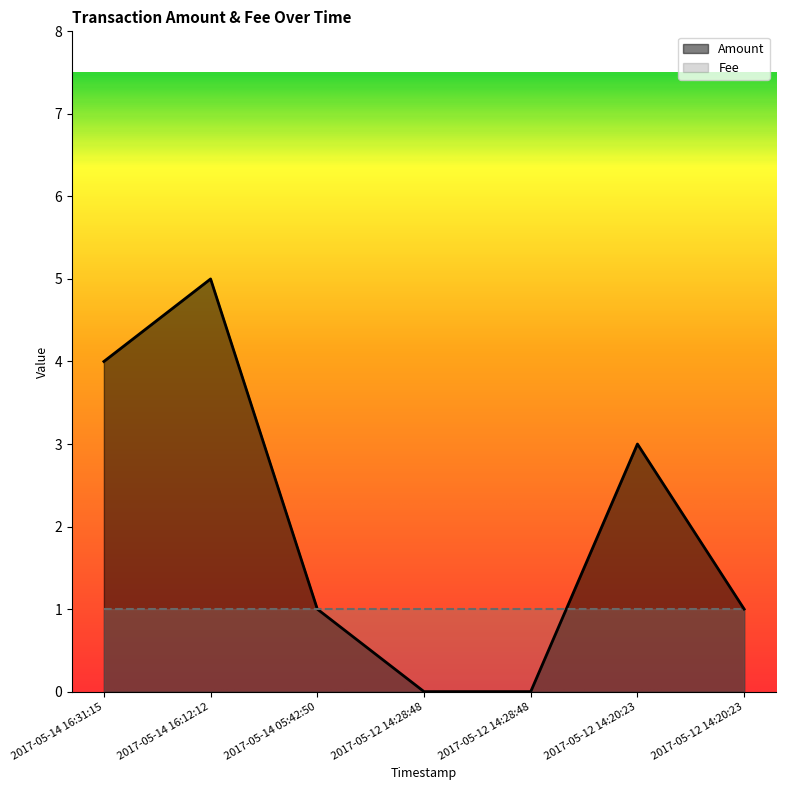

Reading right to left, what are all the values shown in this chart?

1	3	0	0	1	5	4